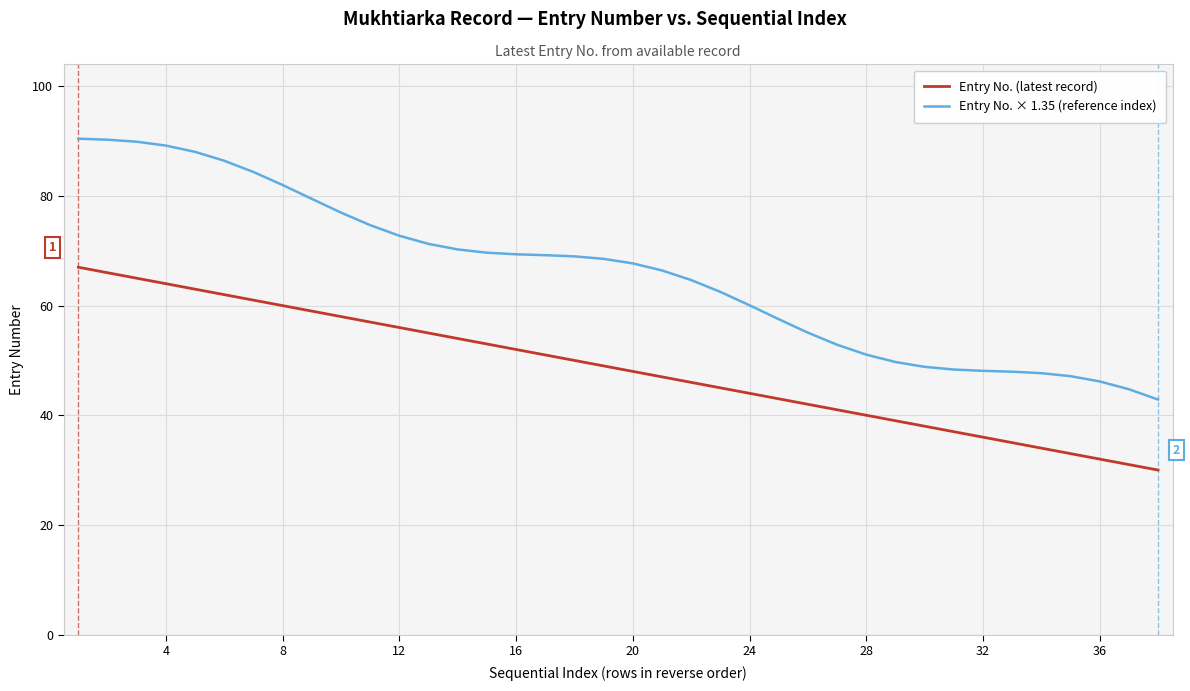

True or false: Entry No. (latest record) and Entry No. × 1.35 (reference index) cross at least once.

False